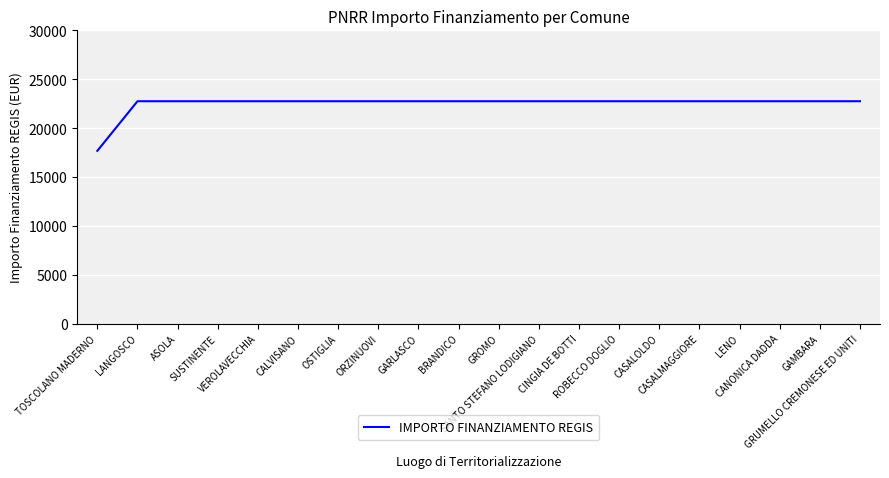

Does the chart have visible grid lines?

Yes